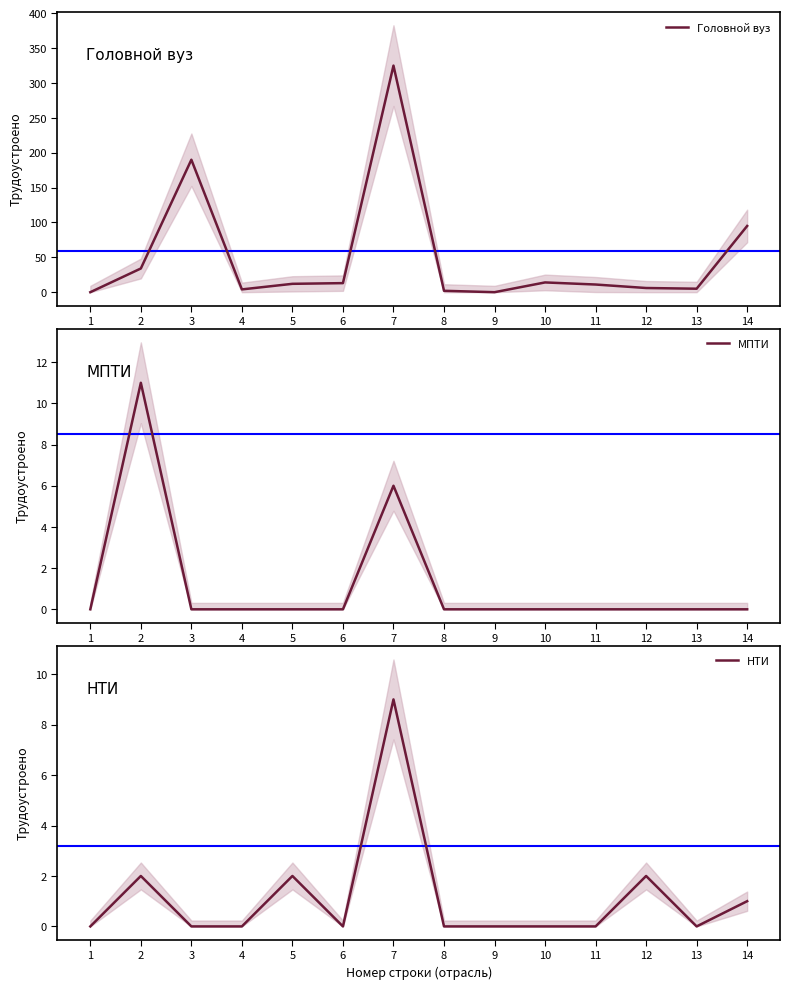

What is the value of the Головной вуз point at the 14th from the left?

95